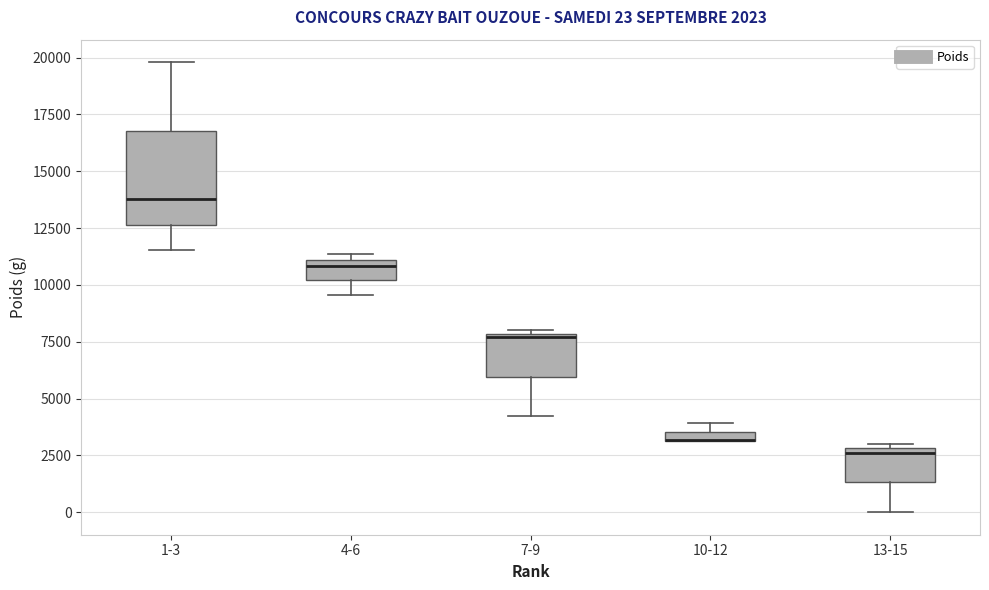

Comparing the boxes themselves (not the whiskers), which one is the tallest?

1-3